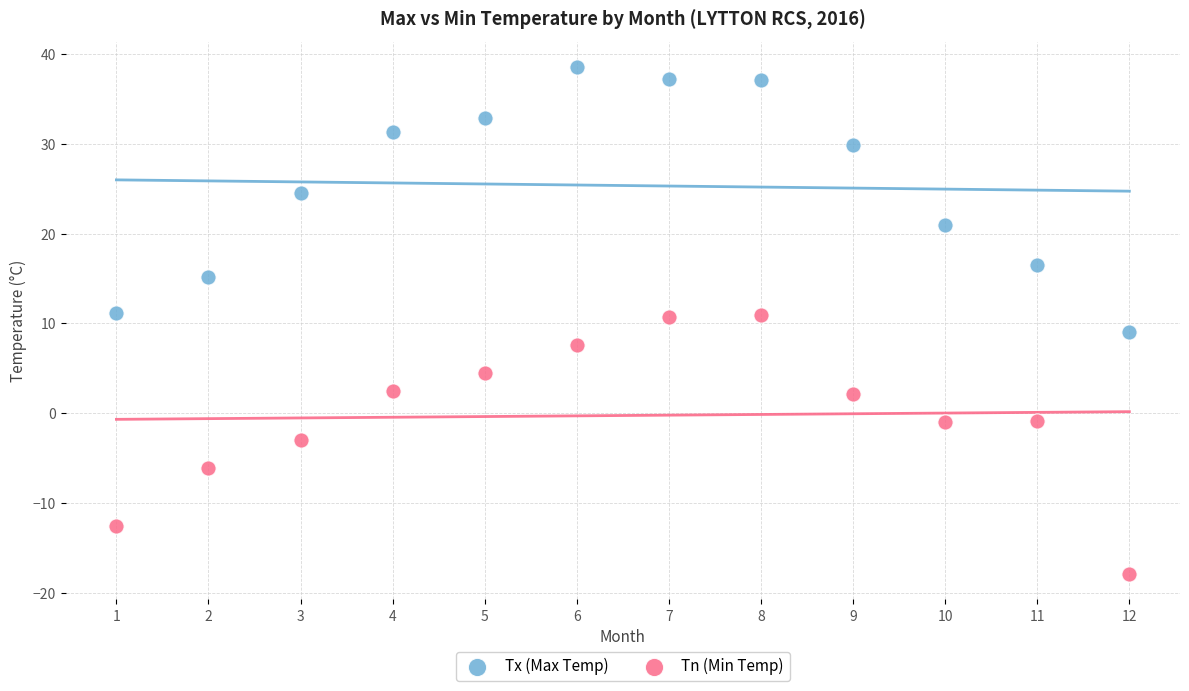

Which series reaches the maximum Y coordinate?

Tx (Max Temp)